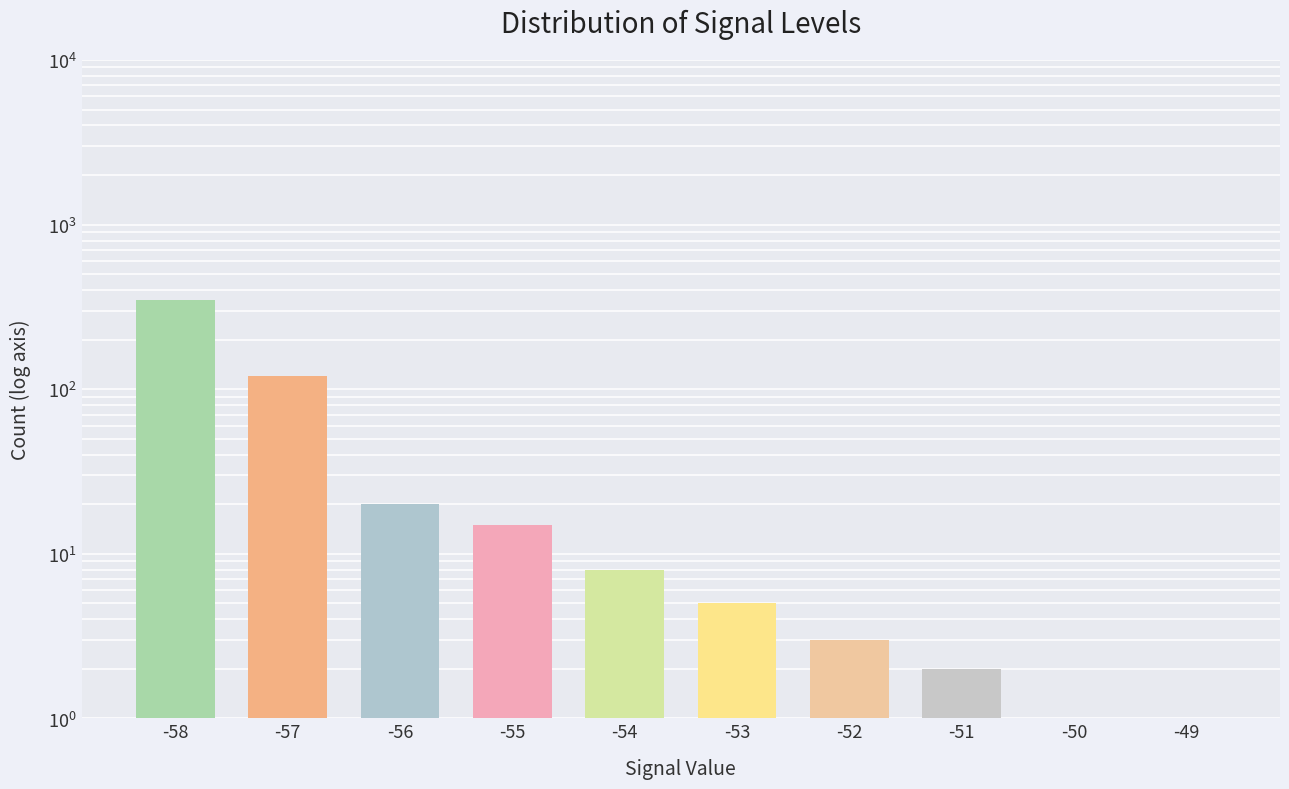

Which category has the highest value across all series?

-58